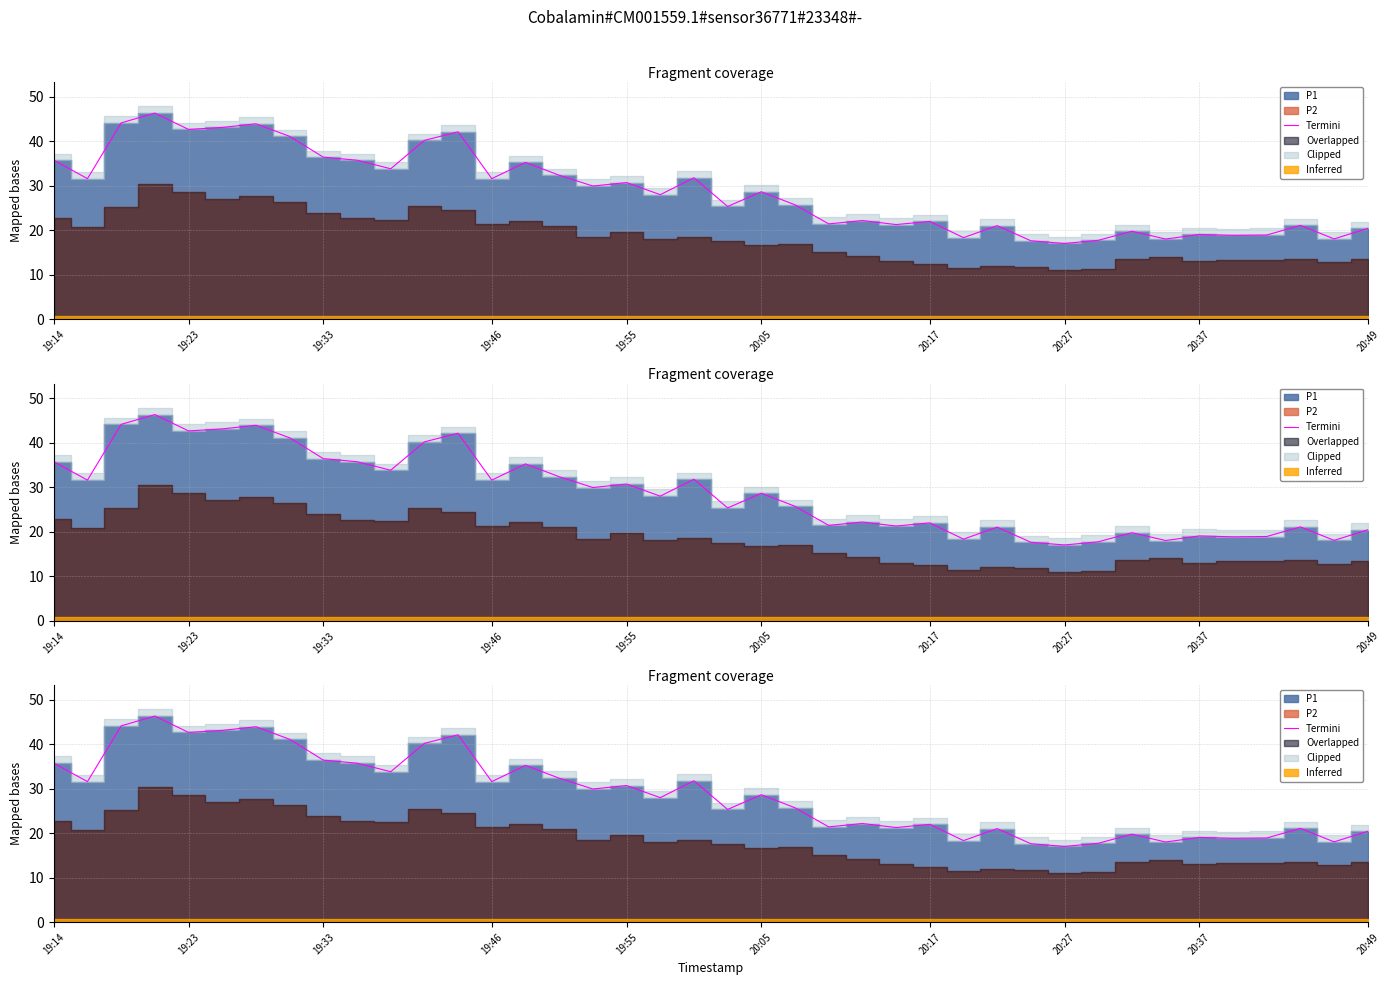

Reading left to right, what are all the values shown in this chart?

35.7	31.6	44.1	46.3	42.6	43.1	43.9	41.1	36.4	35.7	33.8	40.2	42.1	31.6	35.2	32.4	29.9	30.7	28.0	31.8	25.3	28.6	25.7	21.4	22.2	21.3	22.0	18.3	21.0	17.6	17.0	17.7	19.8	18.0	19.1	18.9	18.9	21.1	18.1	20.4